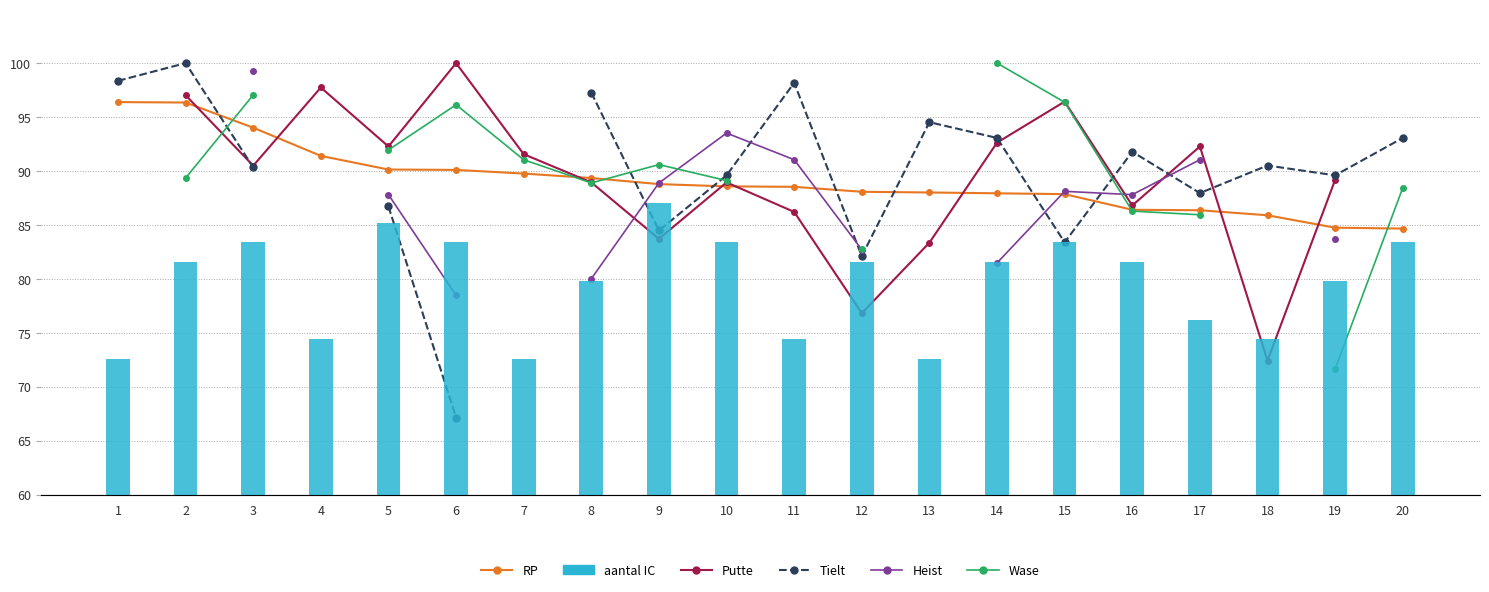

What are all the series names shown in the legend?

RP, Putte, Tielt, Heist, Wase, aantal IC